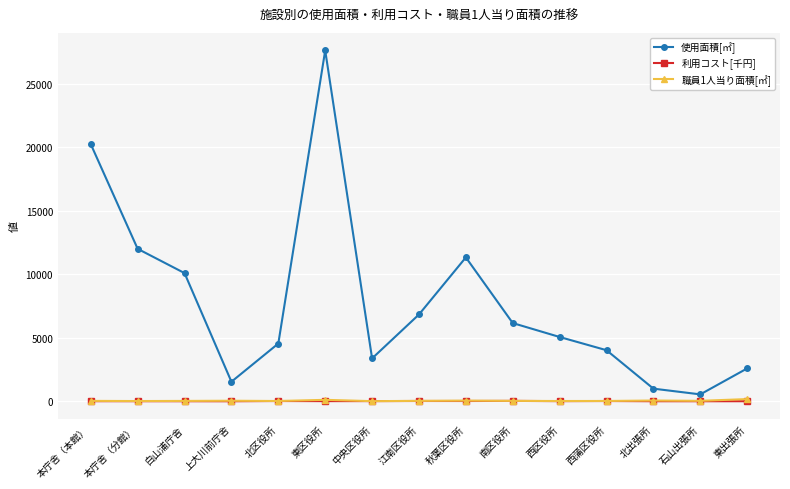

What position from the right is 西区役所?

5